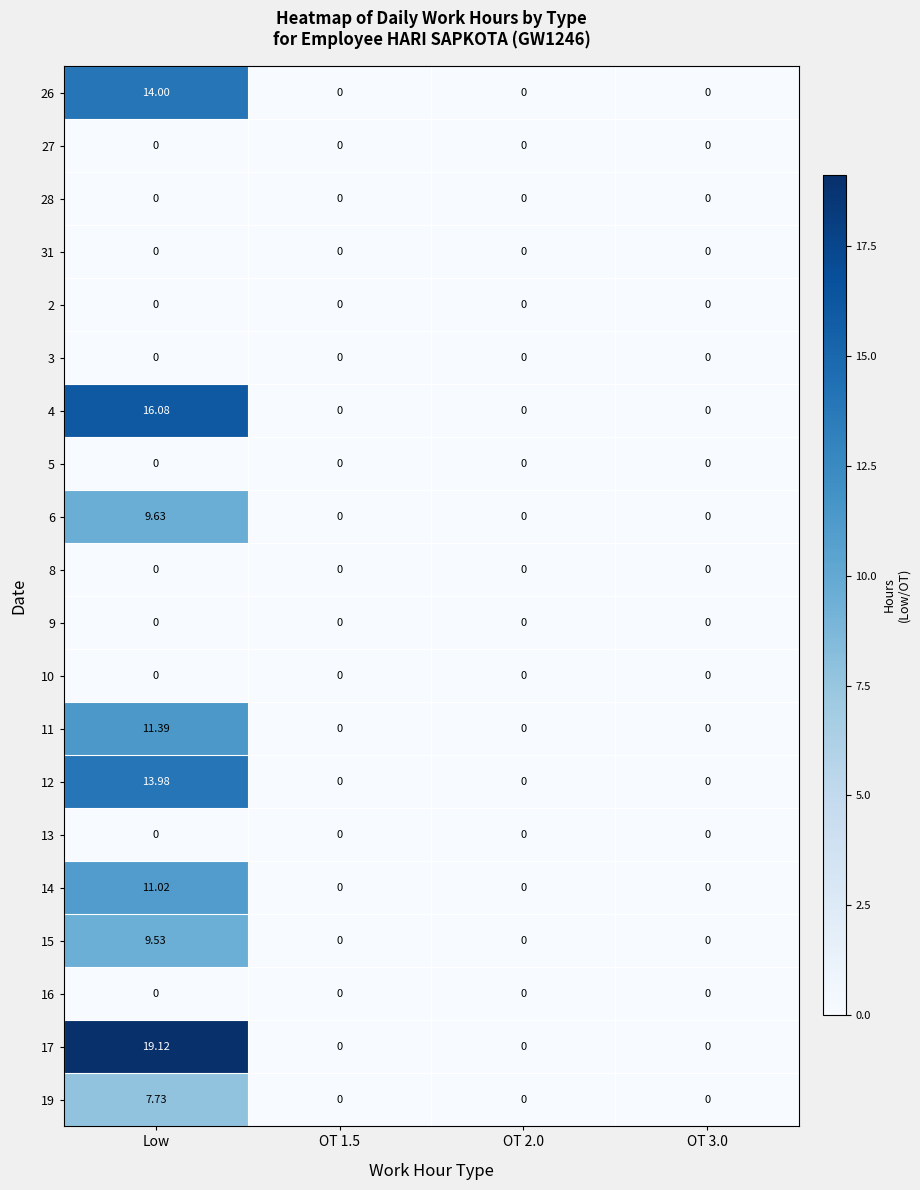

What is the difference between the highest and lowest values at Low?

19.1